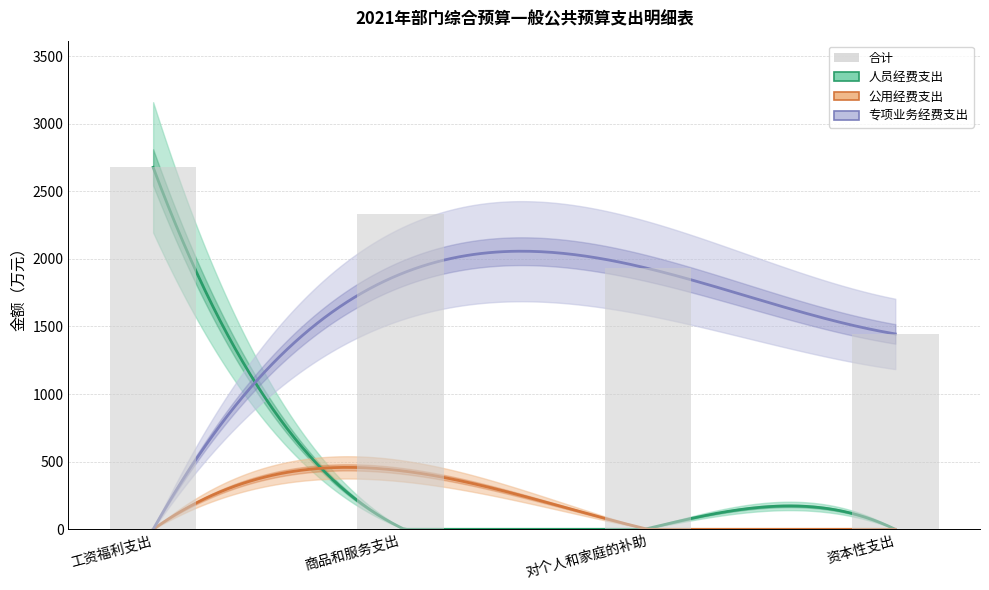

What is the label of the 2nd bar from the right?

对个人和家庭的补助